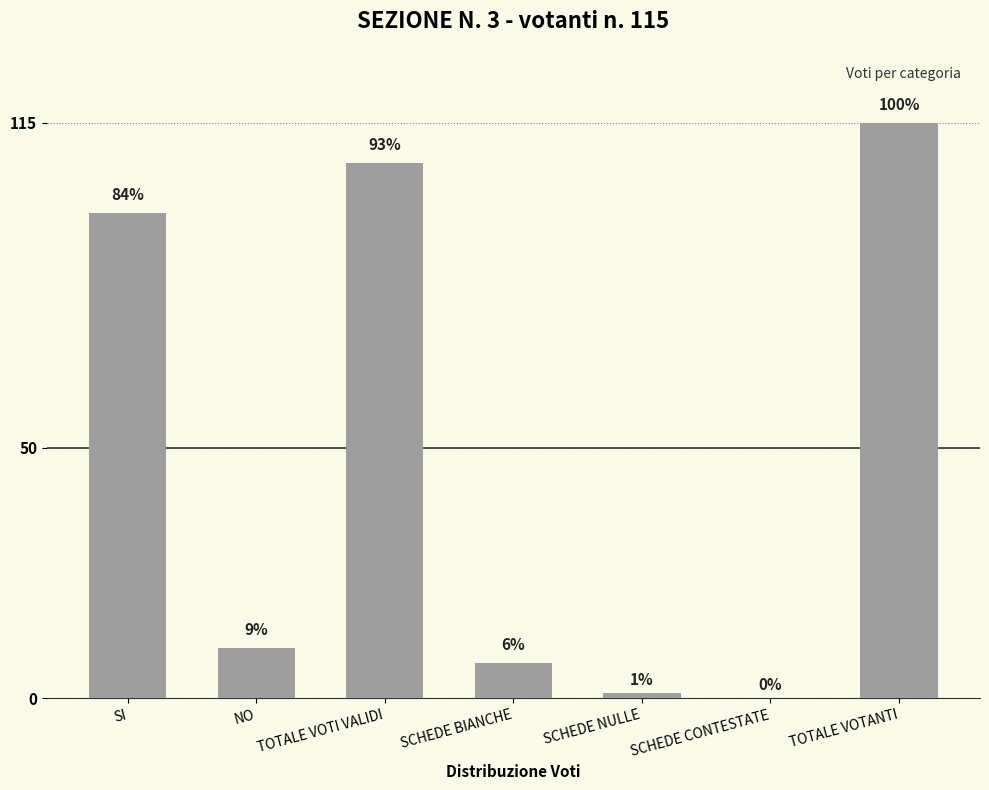

What is the difference between the values at TOTALE VOTANTI and SCHEDE CONTESTATE?

115